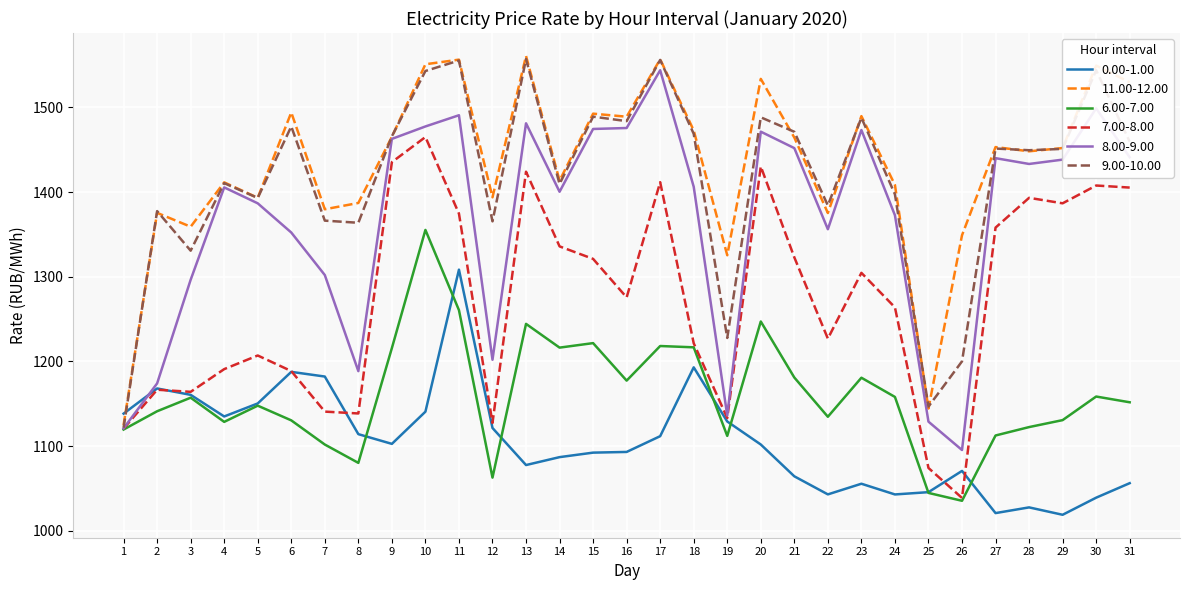

What is the maximum value for 8.00-9.00?

1543.8